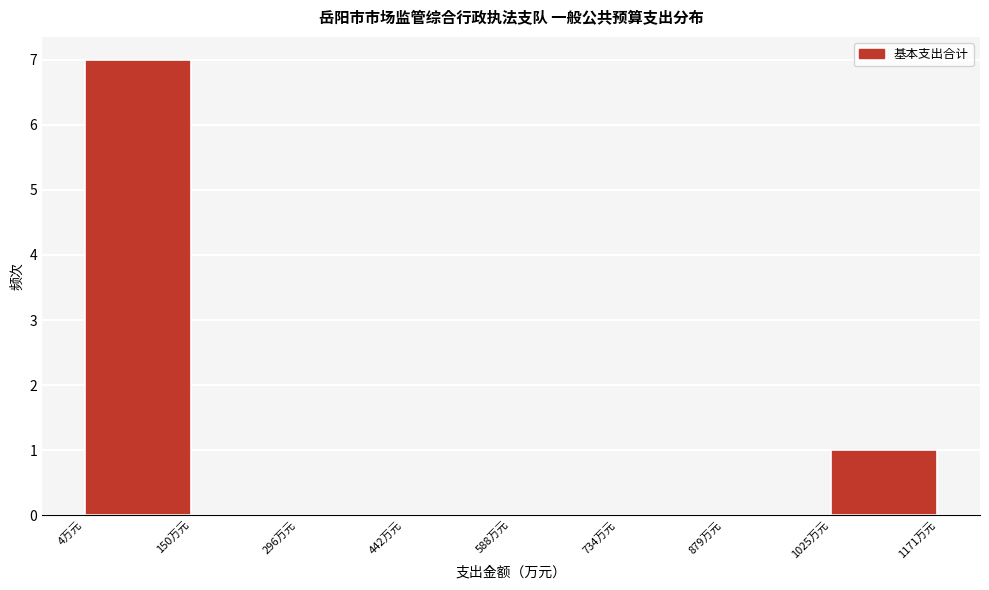

Reading left to right, list every bar in this chart as the range it spans on the x-axis followed by its height. Neither the bar edges nor the heights are printed on the chart, so give them approximately, as read against the axes.

0 to 140: 7
140 to 300: 0
300 to 440: 0
440 to 580: 0
580 to 740: 0
740 to 880: 0
880 to 1020: 0
1020 to 1180: 1